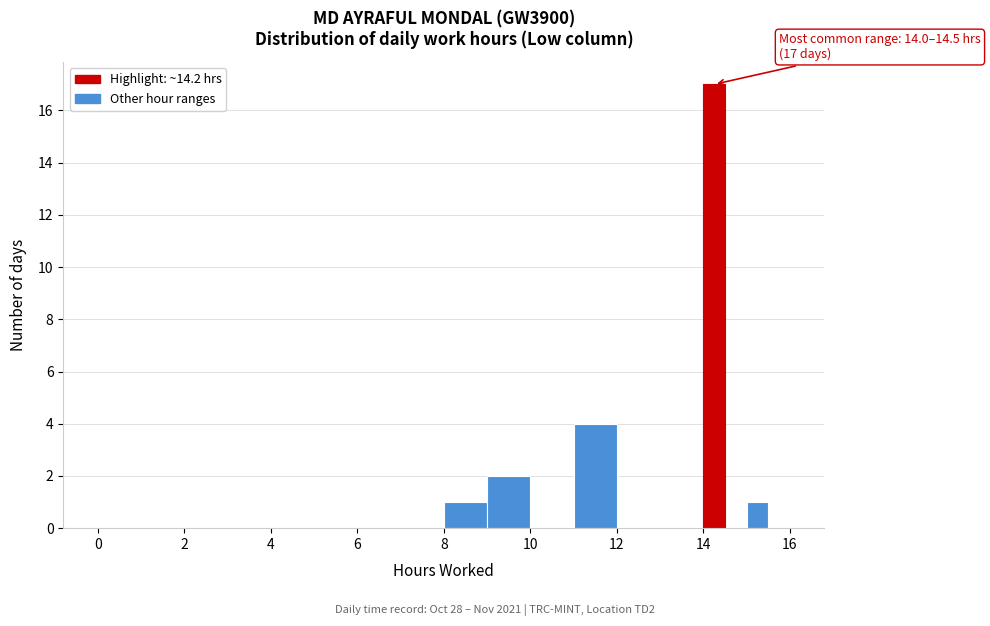

Read against the x-axis, roughly where is the centre of the tallest bar?

14.2